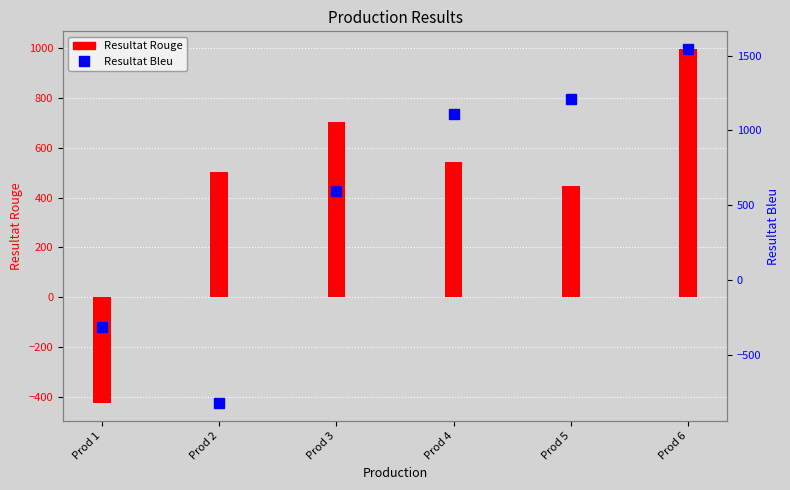

Where is the data nearest to the value 361?

Prod 3